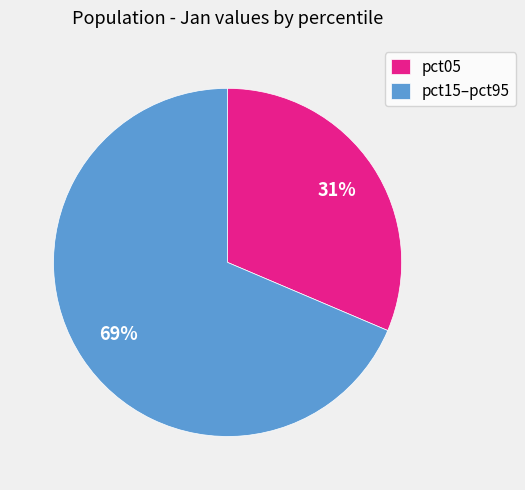

How many segments does this pie chart have?

2